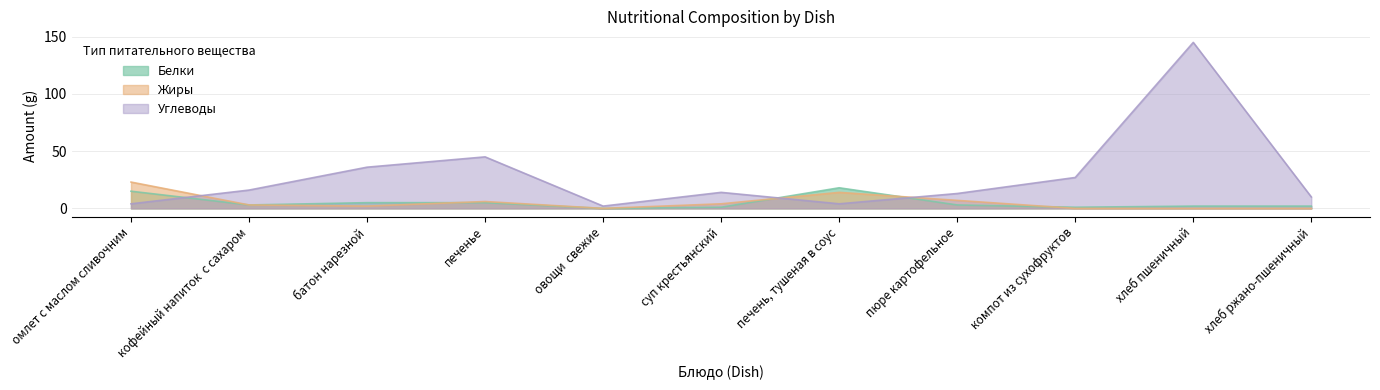

How many times do Жиры and Белки cross each other?

4